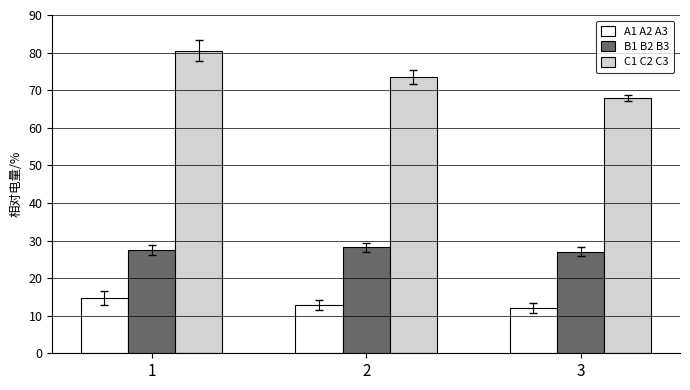

Reading left to right, what are all the values shown in this chart?

A1 A2 A3: 1=14.8	2=12.9	3=12.1
B1 B2 B3: 1=27.5	2=28.2	3=27.0
C1 C2 C3: 1=80.5	2=73.5	3=67.9